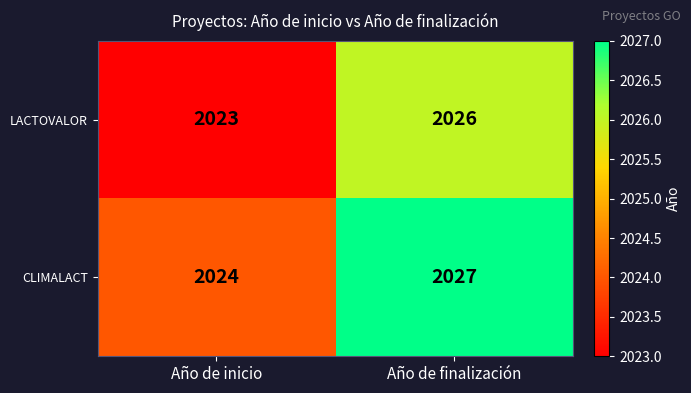

The LACTOVALOR series shows 2026 at Año de finalización. True or false?

True